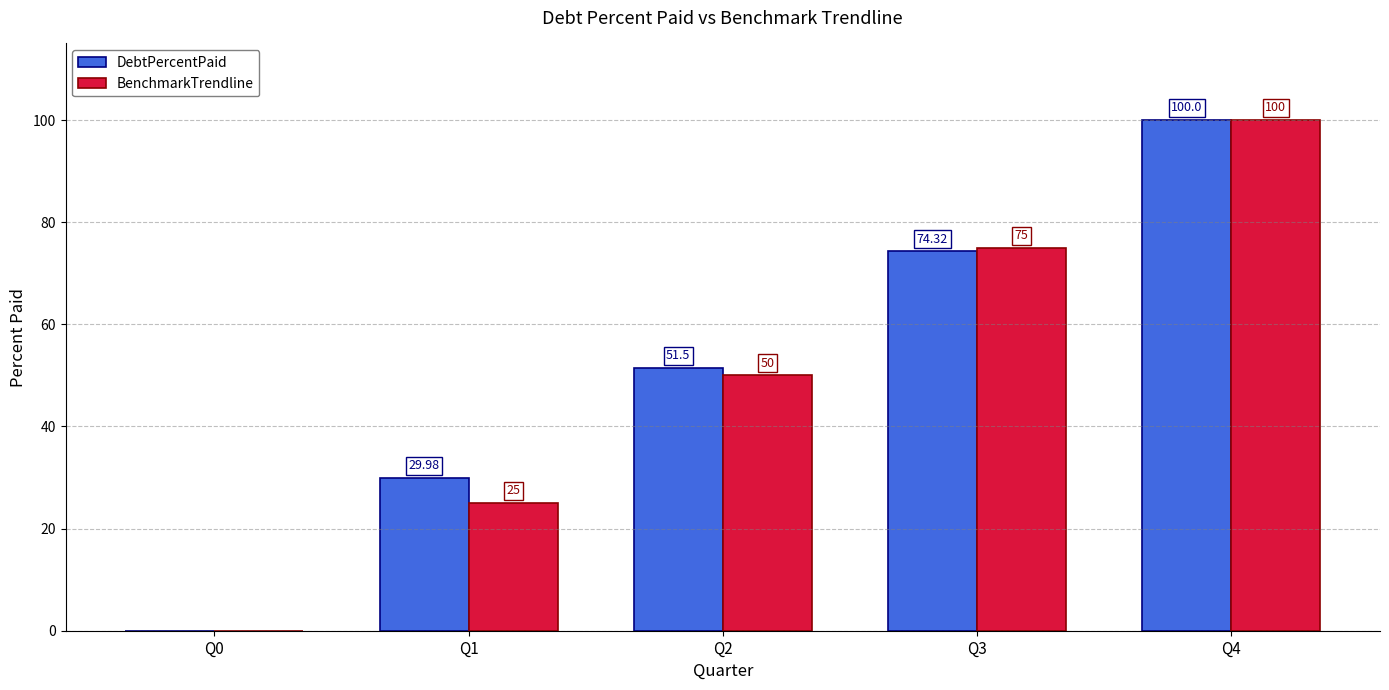

What is the total value across all series at Q2?

101.5